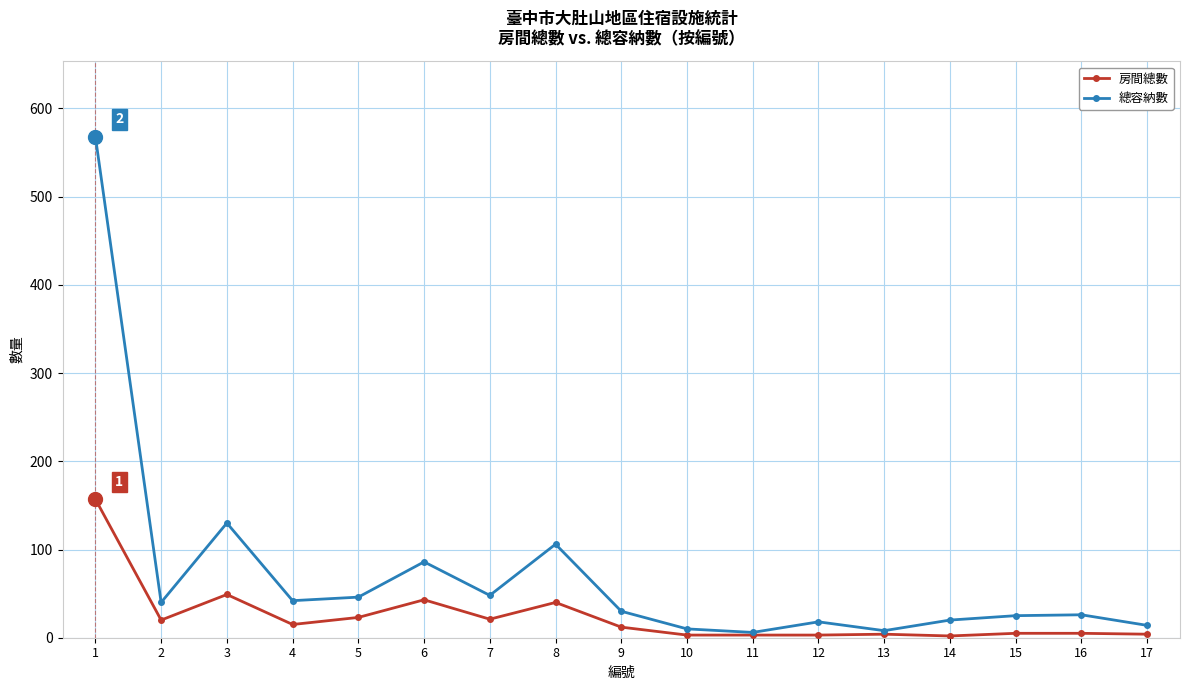

How many lines are shown in the chart?

2